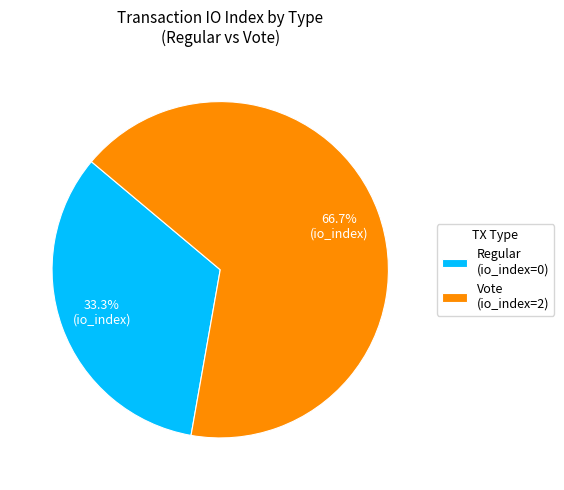

To the nearest percent, what is the difference between the largest and smallest slice percentages?

33%